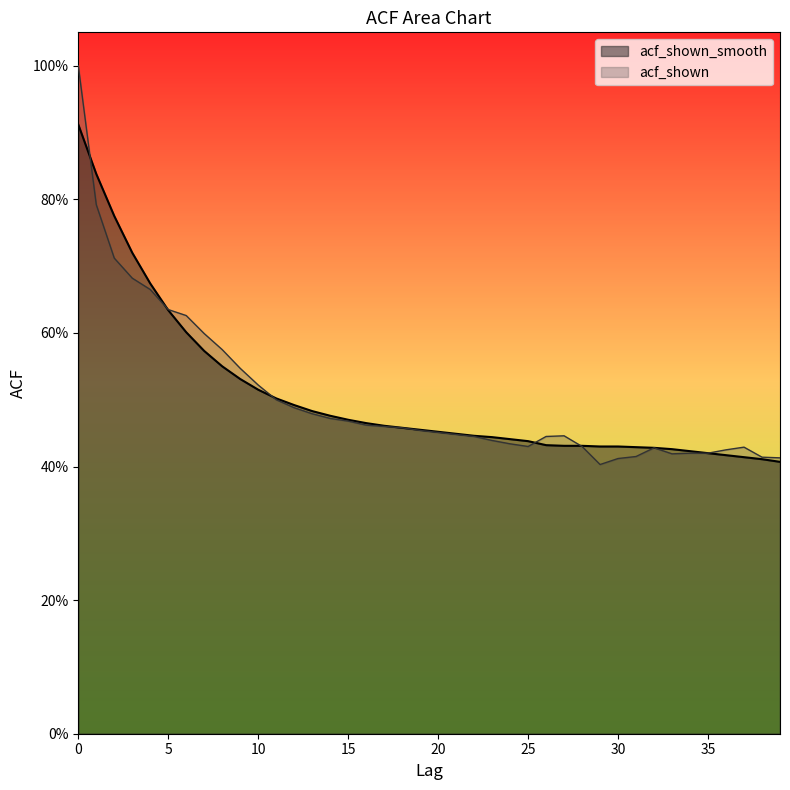

What is the average value of the acf_shown series?

0.5